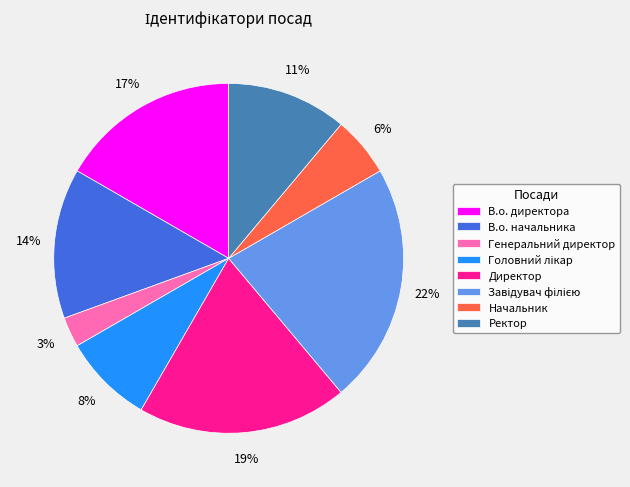

To the nearest percent, what is the difference between the В.о. директора and В.о. начальника slice percentages?

3%